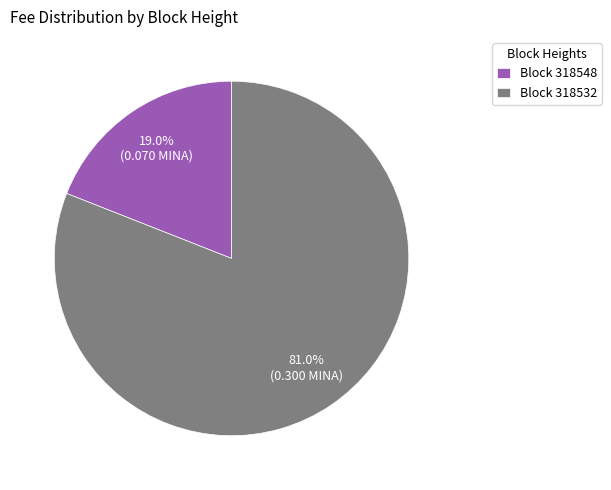

Does Block 318532 represent more than half of the total?

Yes